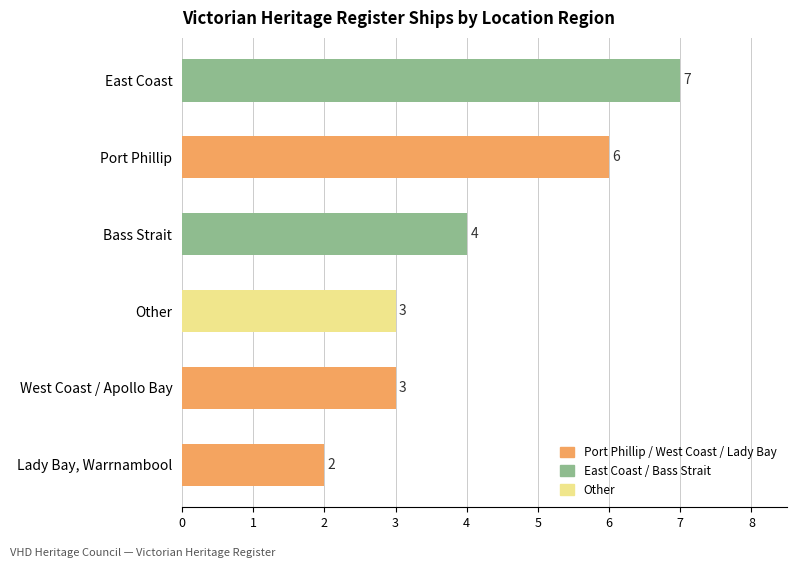

Which label corresponds to the largest value in the chart?

East Coast